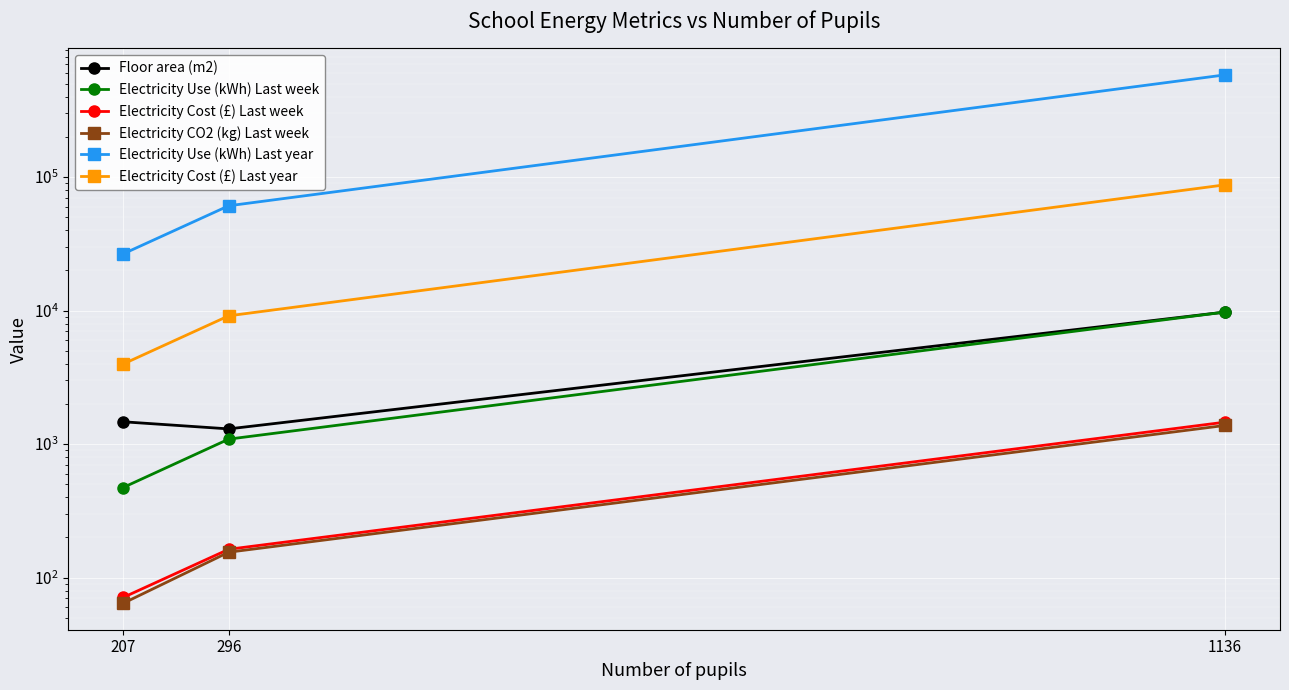

What value does the Electricity Cost (£) Last year series have at 207?

3980.0